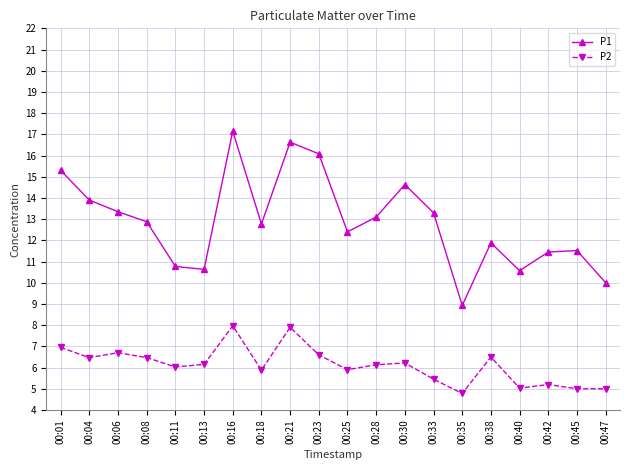

What is the value of the P1 point at the 2nd from the left?

13.9